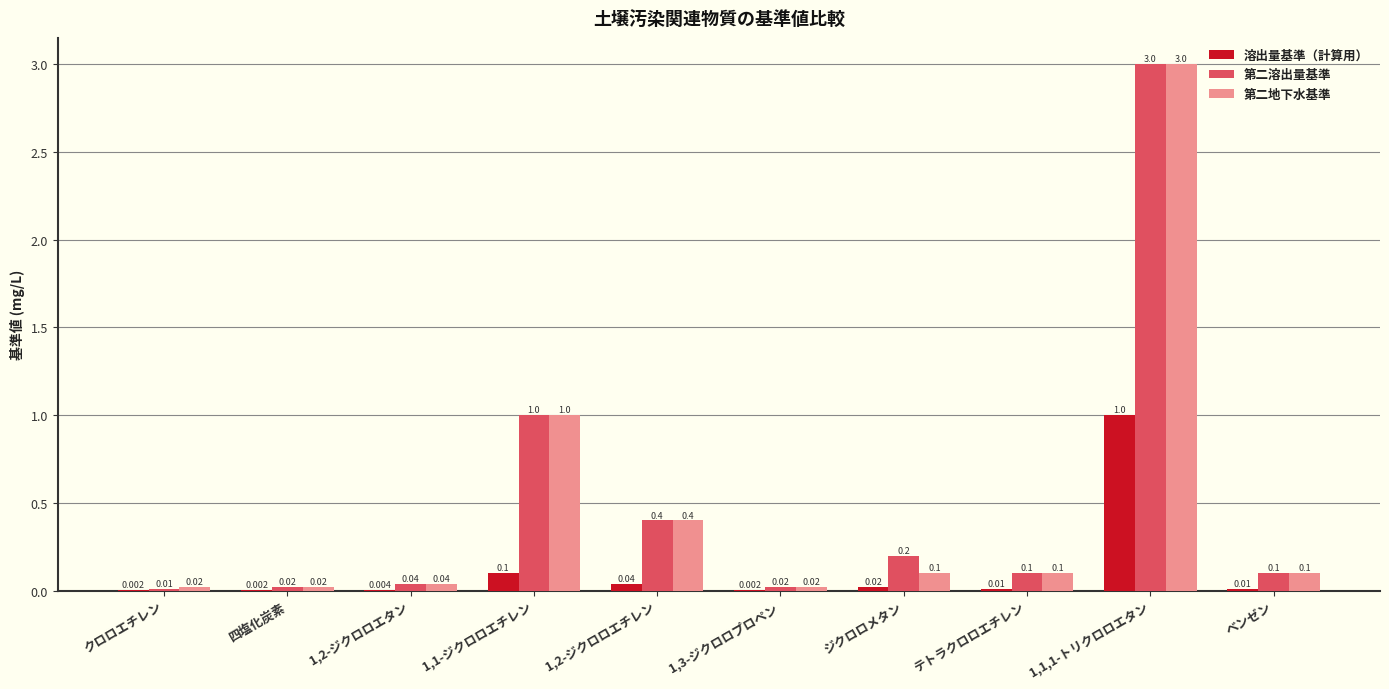

How many groups of bars are there?

10